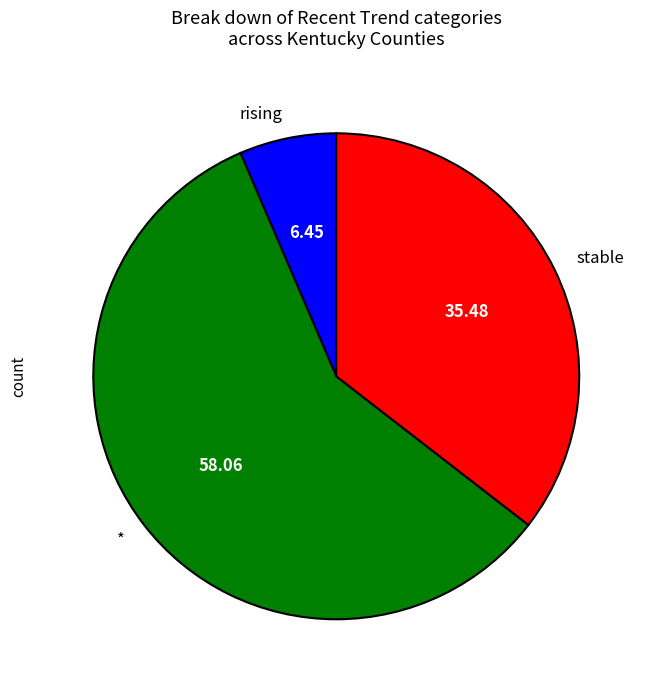

Combined, do stable and * account for over 50%?

Yes